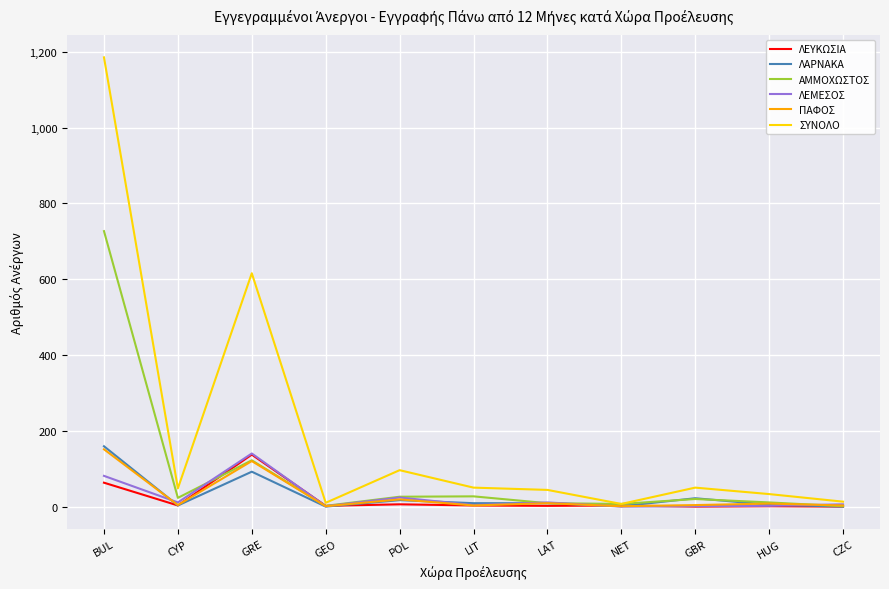

Which series changed the most between BUL and GEO?

ΣΥΝΟΛΟ